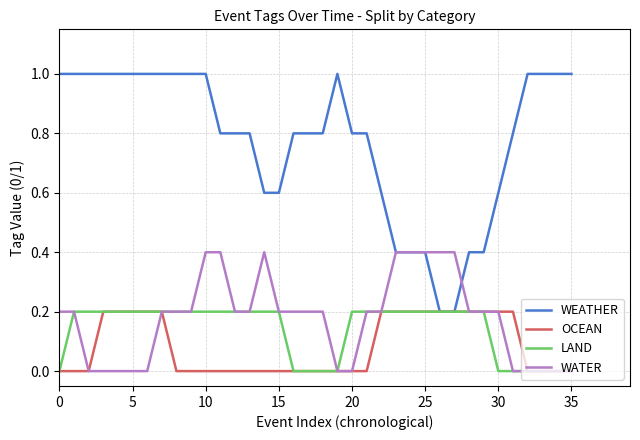

What is the maximum value shown in the chart?

1.0